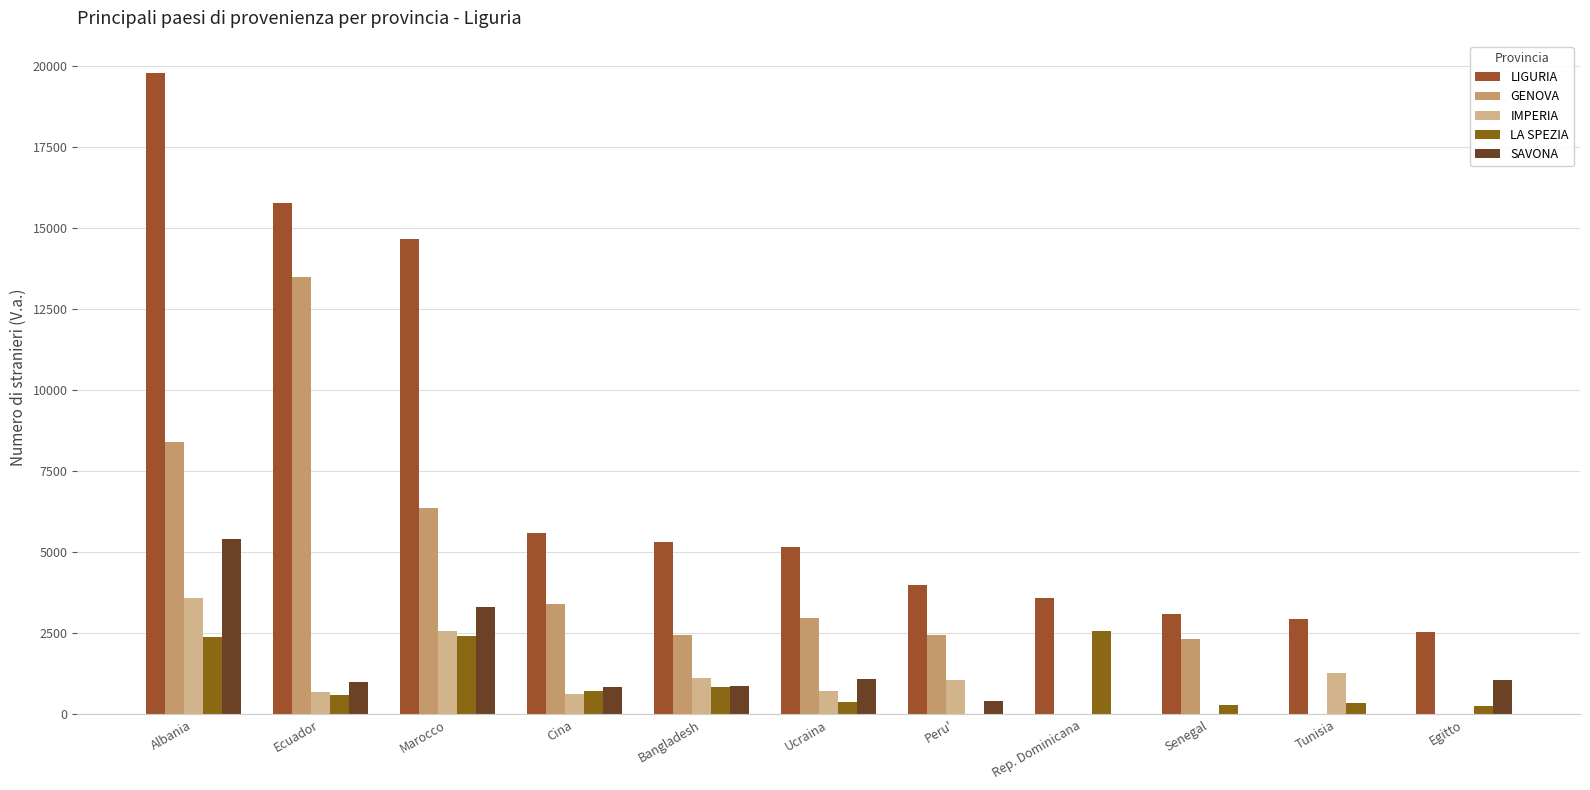

What is the average value of the LA SPEZIA series?

985